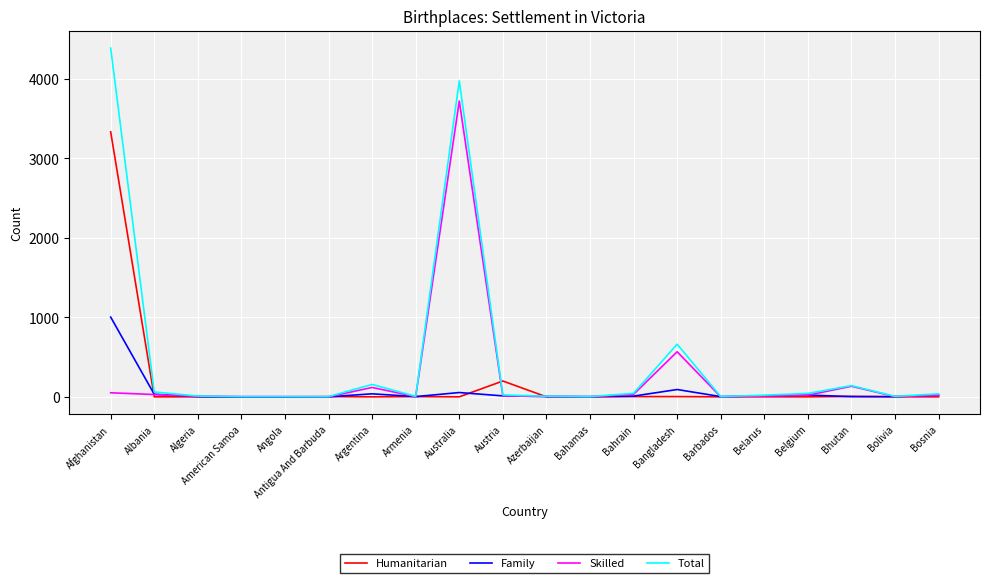

What are all the series names shown in the legend?

Humanitarian, Family, Skilled, Total